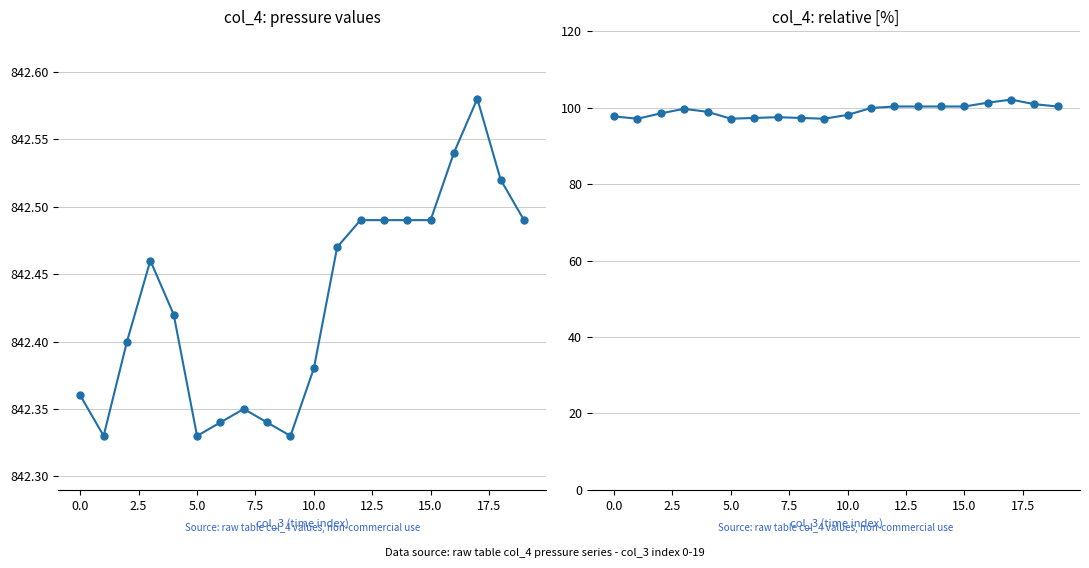

What position from the right is 2.5?

18